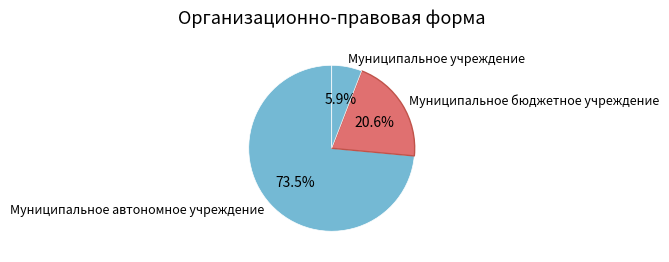

To the nearest percent, what percentage of the pie is Муниципальное бюджетное учреждение?

21%